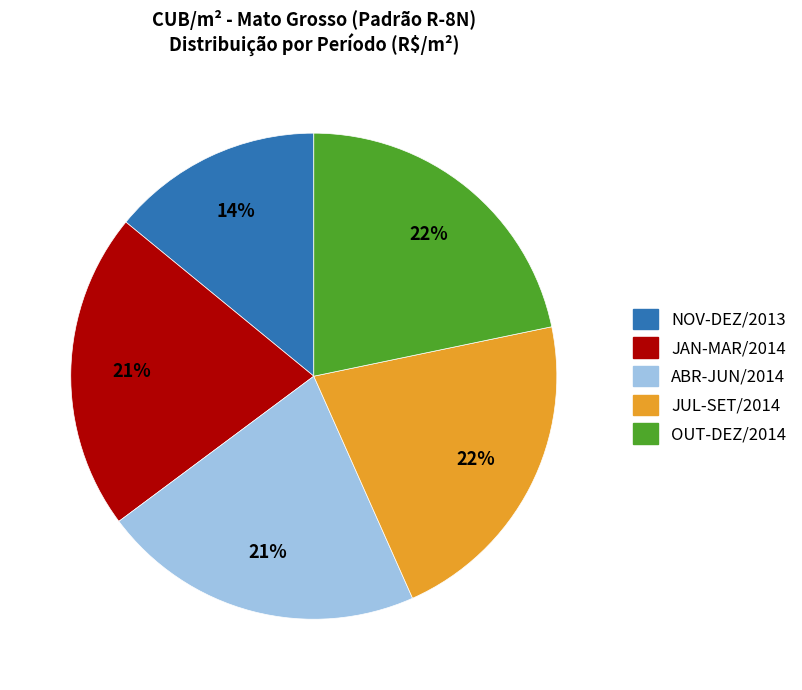

To the nearest percent, what is the average slice percentage?

20%